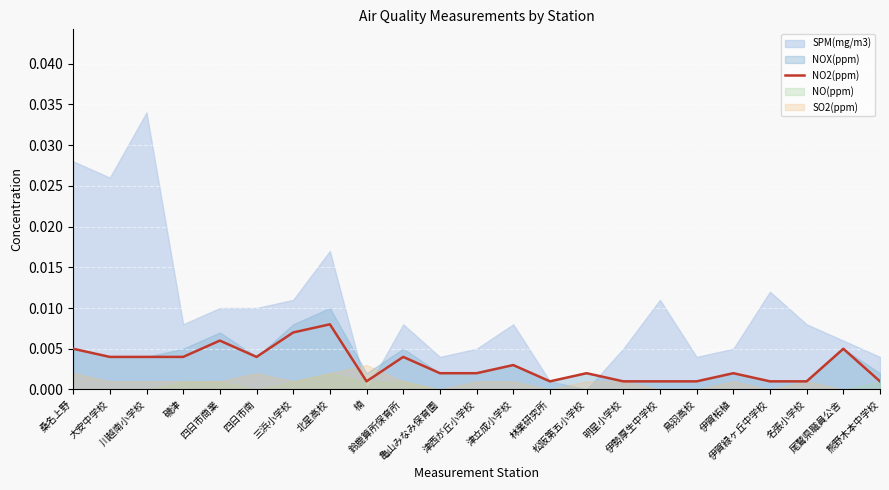

What position from the right is 亀山みなみ保育園?

13